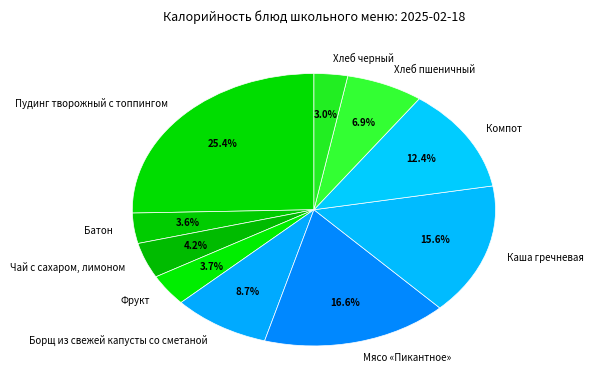

What is the ratio of the value at Каша гречневая to the value at Мясо «Пикантное»?

0.9